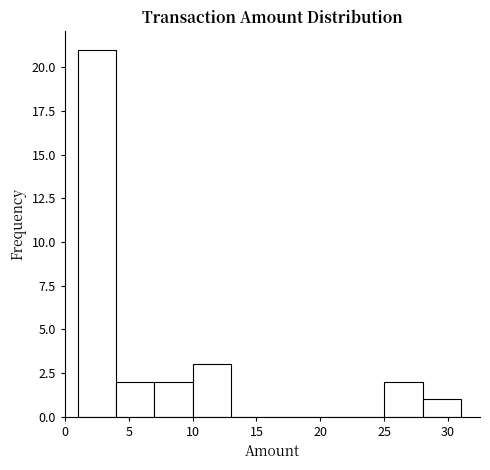

Reading left to right, transcribe this chart: for each bar, give the range it covers on the x-axis and its height. The values are not printed on the chart, so give them approximately, as read against the axis.

1 to 4: 21
4 to 7: 2
7 to 10: 2
10 to 13: 3
13 to 16: 0
16 to 19: 0
19 to 22: 0
22 to 25: 0
25 to 28: 2
28 to 31: 1